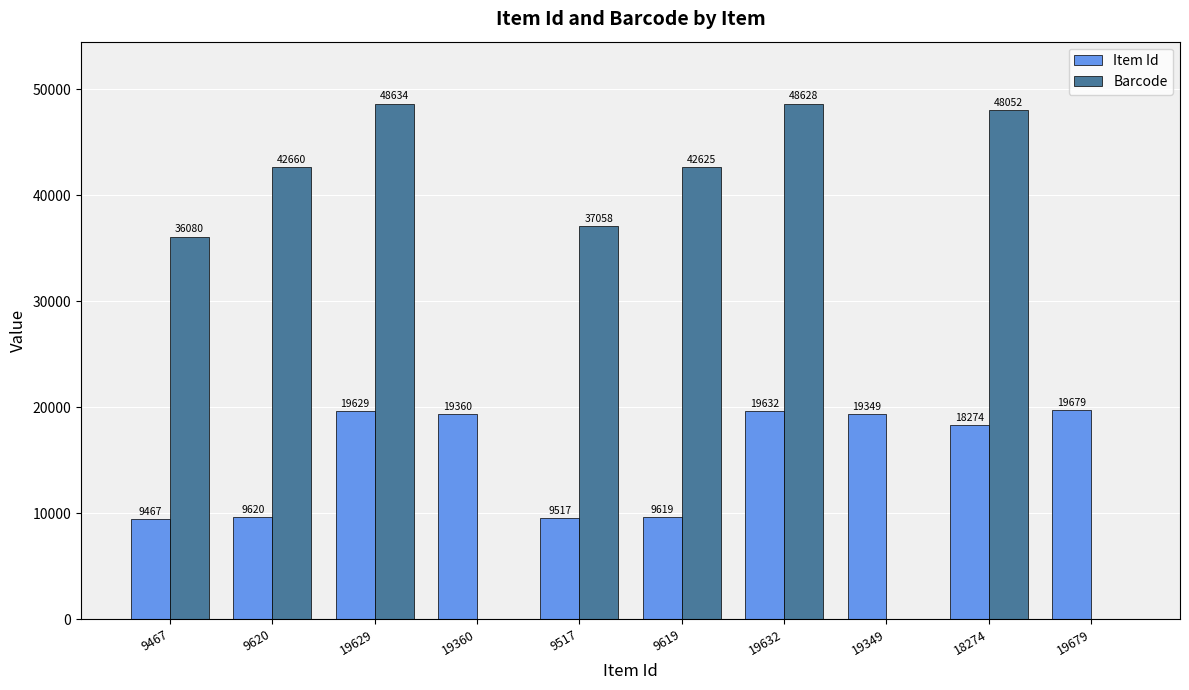

What is the approximate value of Item Id at 9517, to the nearest 10?

9520